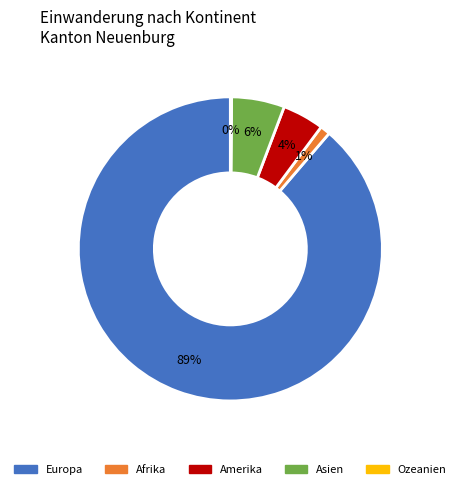

Is the sum of Afrika and Amerika greater than half?

No